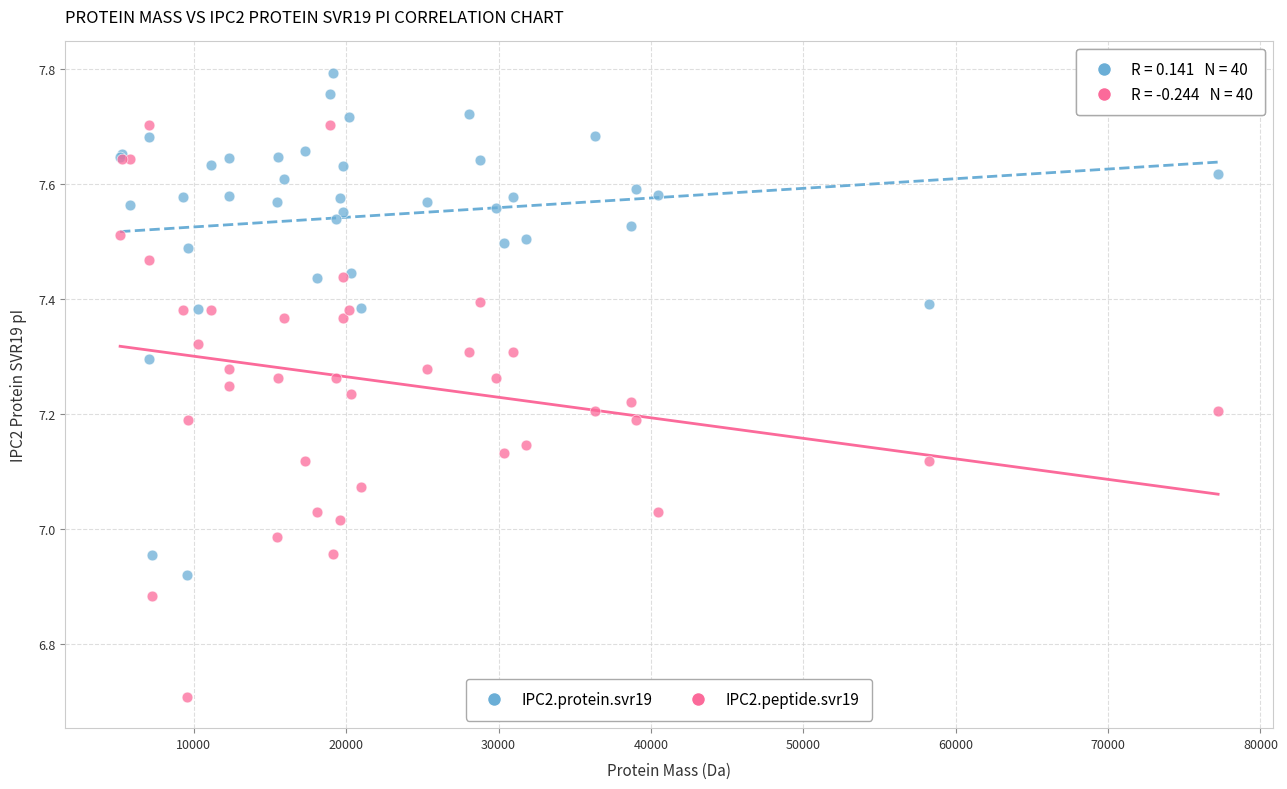

Which series has the largest Y range (max minus min)?

IPC2.peptide.svr19